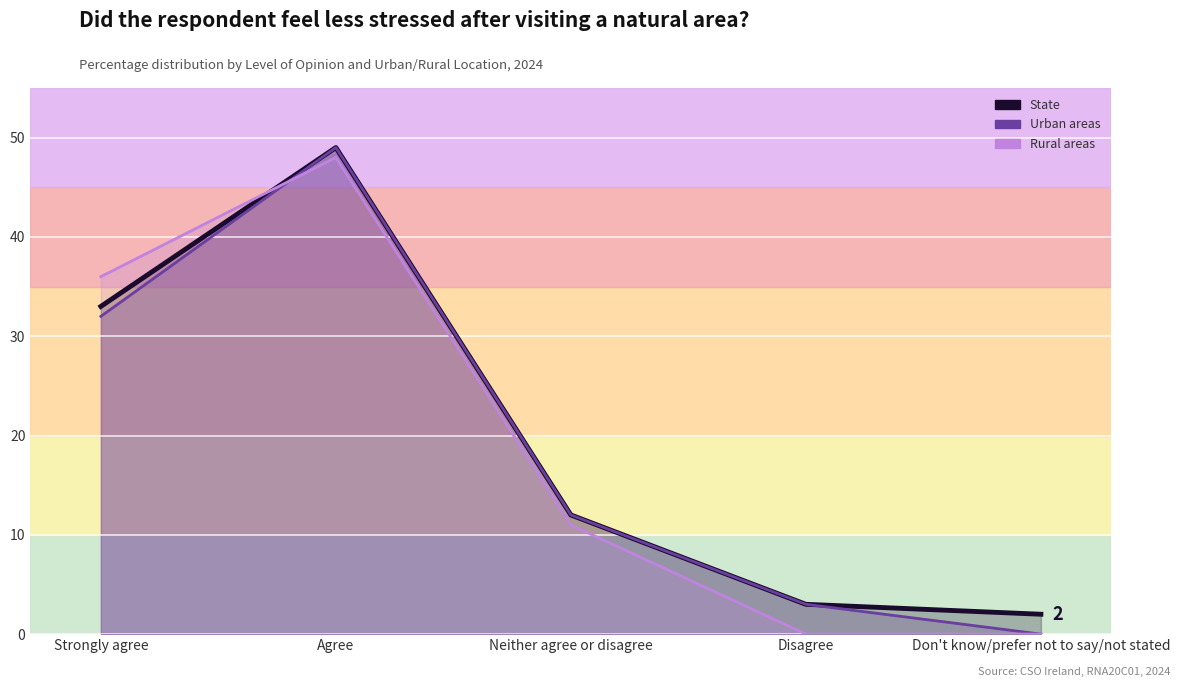

What position from the left is Agree?

2